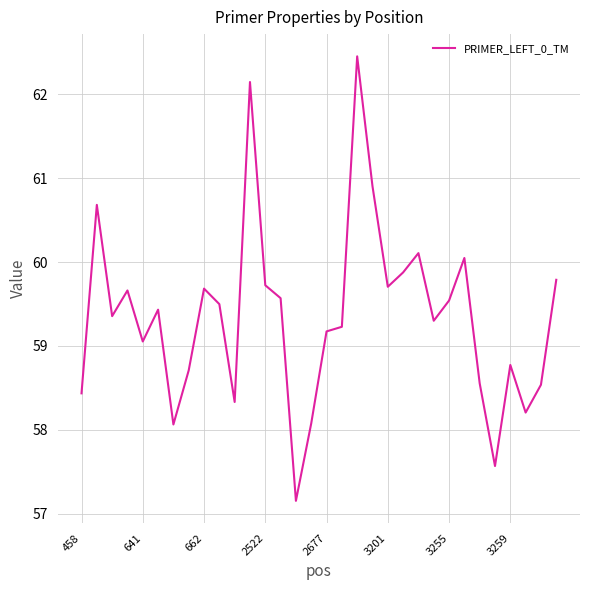

What is the greatest value displayed?

62.5